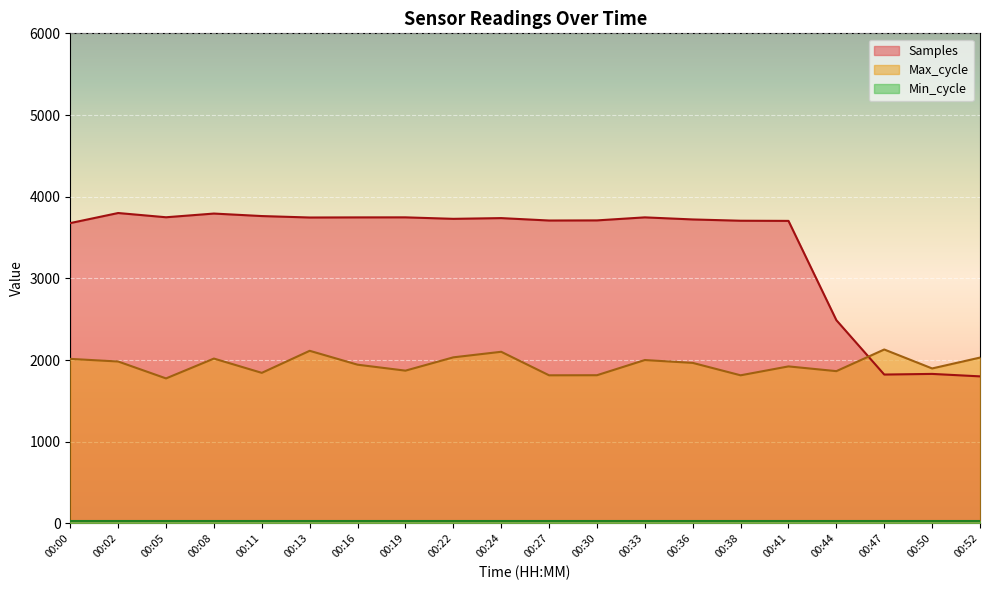

How many data points does each series have?

20